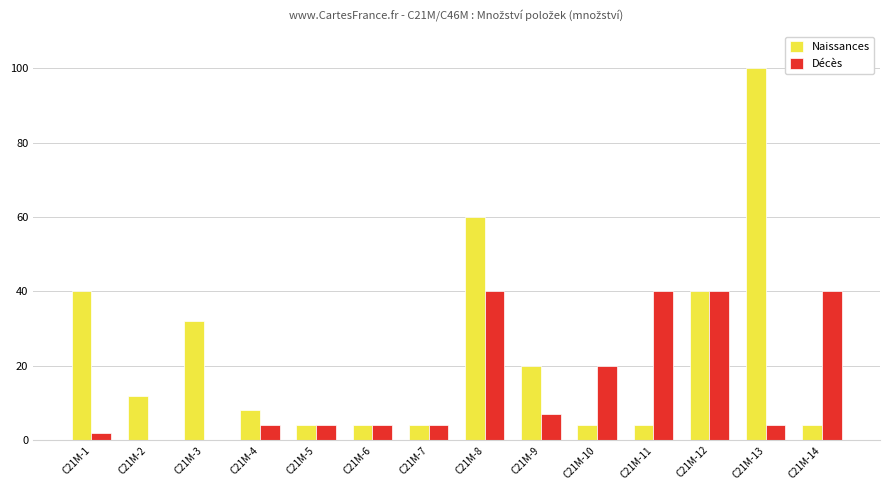

Is the value of Décès at C21M-9 greater than the value of Naissances at C21M-13?

No